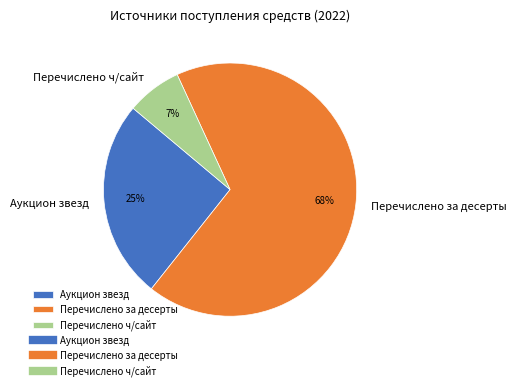

What percentage is the Аукцион звезд slice, to the nearest percent?

25%